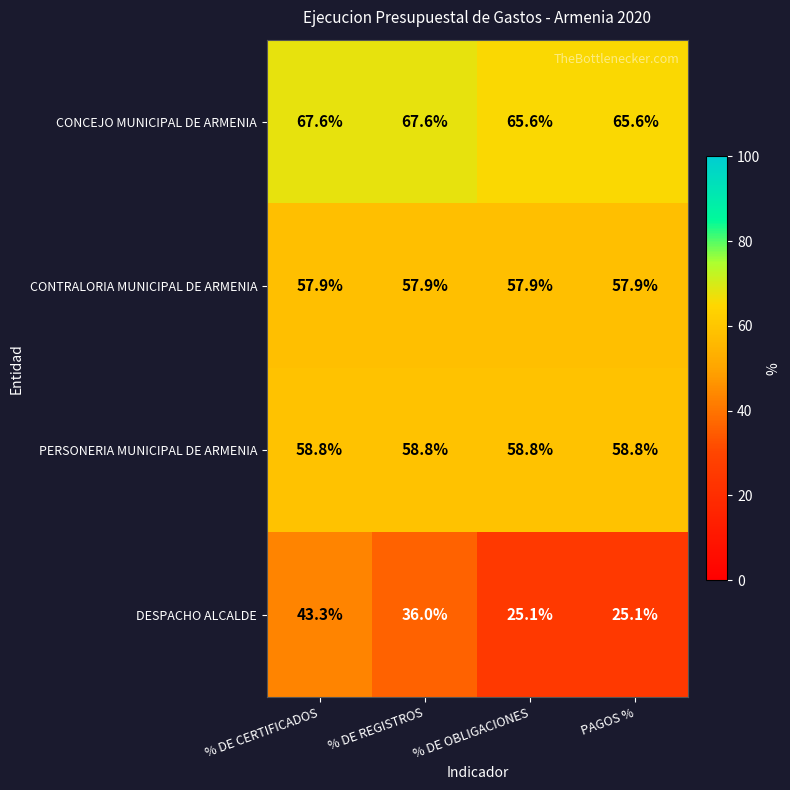

Reading left to right, what are all the values shown in this chart?

CONCEJO MUNICIPAL DE ARMENIA: % DE CERTIFICADOS=67.6	% DE REGISTROS=67.6	% DE OBLIGACIONES=65.6	PAGOS %=65.6
CONTRALORIA MUNICIPAL DE ARMENIA: % DE CERTIFICADOS=57.9	% DE REGISTROS=57.9	% DE OBLIGACIONES=57.9	PAGOS %=57.9
PERSONERIA MUNICIPAL DE ARMENIA: % DE CERTIFICADOS=58.8	% DE REGISTROS=58.8	% DE OBLIGACIONES=58.8	PAGOS %=58.8
DESPACHO ALCALDE: % DE CERTIFICADOS=43.3	% DE REGISTROS=36.0	% DE OBLIGACIONES=25.1	PAGOS %=25.1